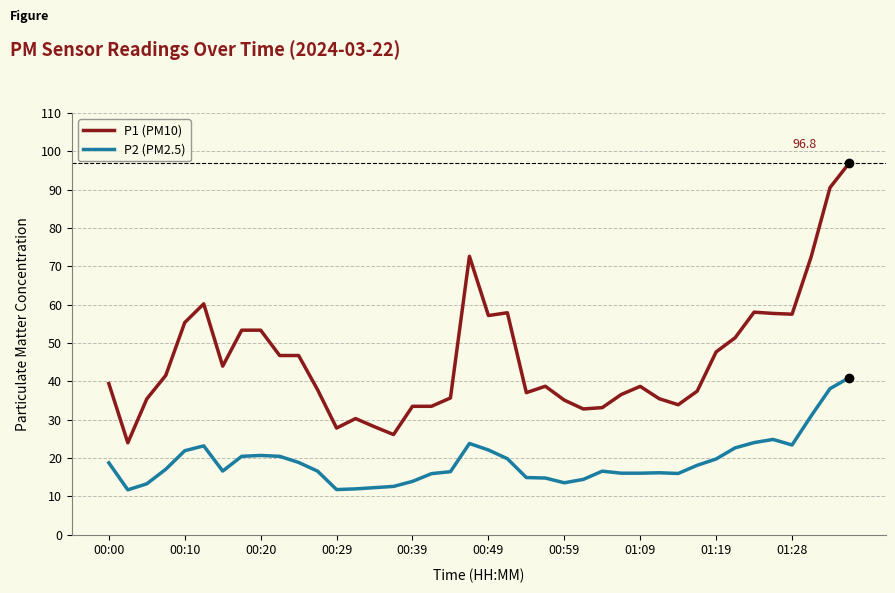

True or false: P2 (PM2.5) and P1 (PM10) cross at least once.

False